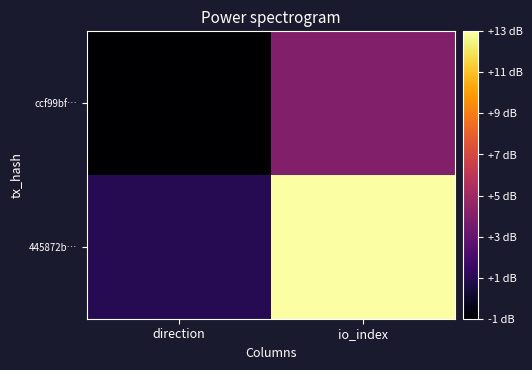

At which category is the sum across all series the highest?

io_index